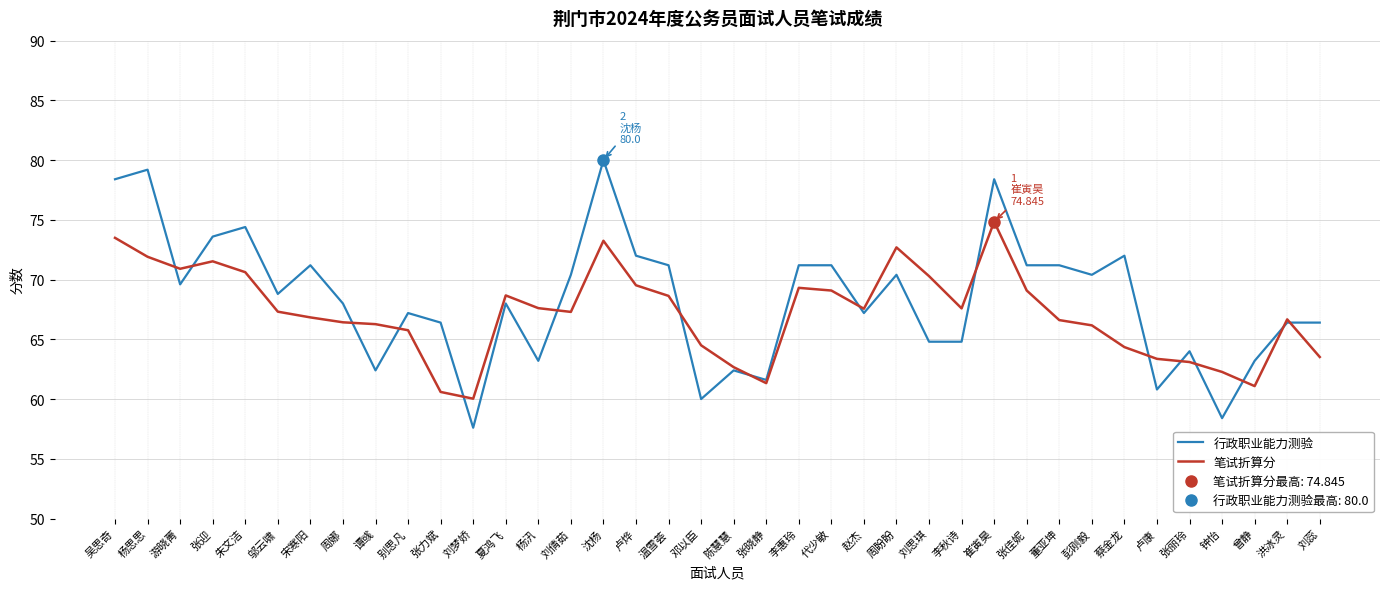

What are all the series names shown in the legend?

行政职业能力测验, 笔试折算分